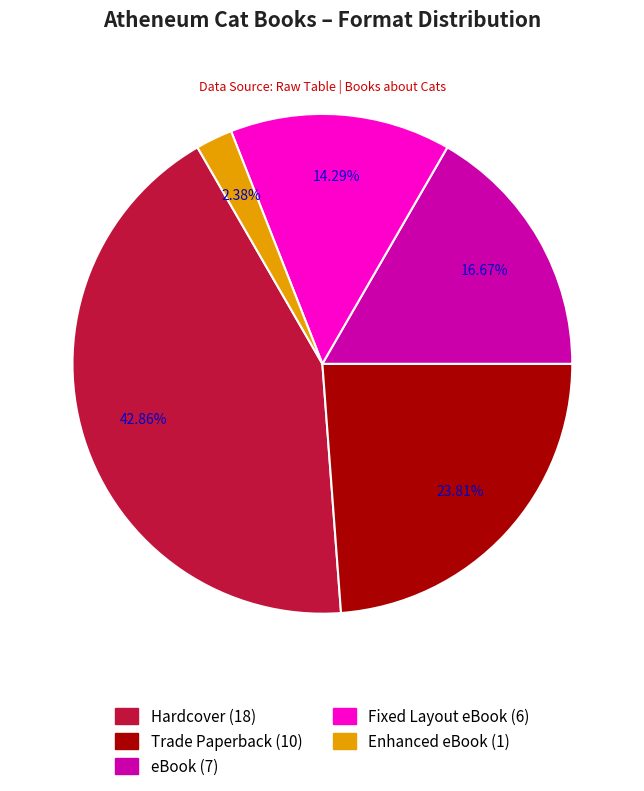

To the nearest percent, what is the difference between the Enhanced eBook and eBook slice percentages?

14%